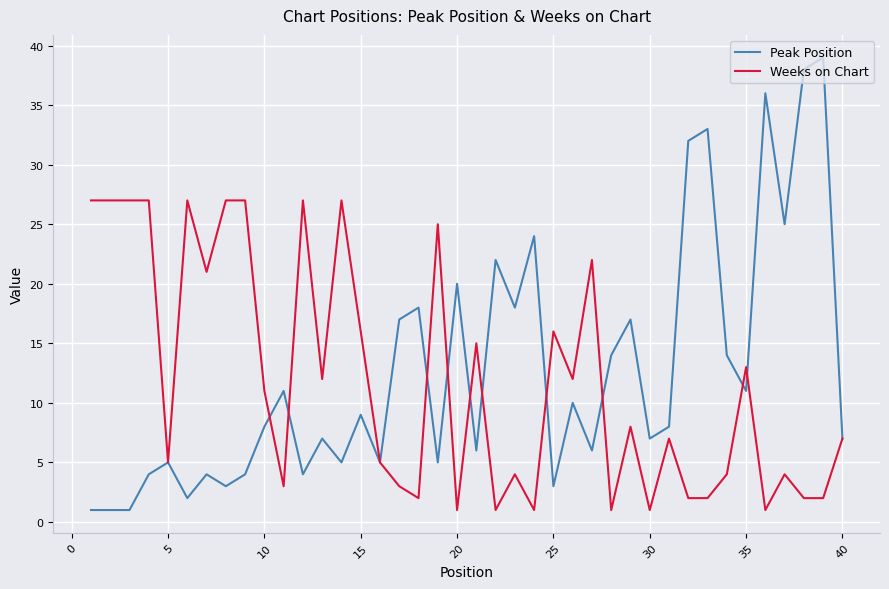

List the series in order of their peak value, lowest first.

Weeks on Chart, Peak Position